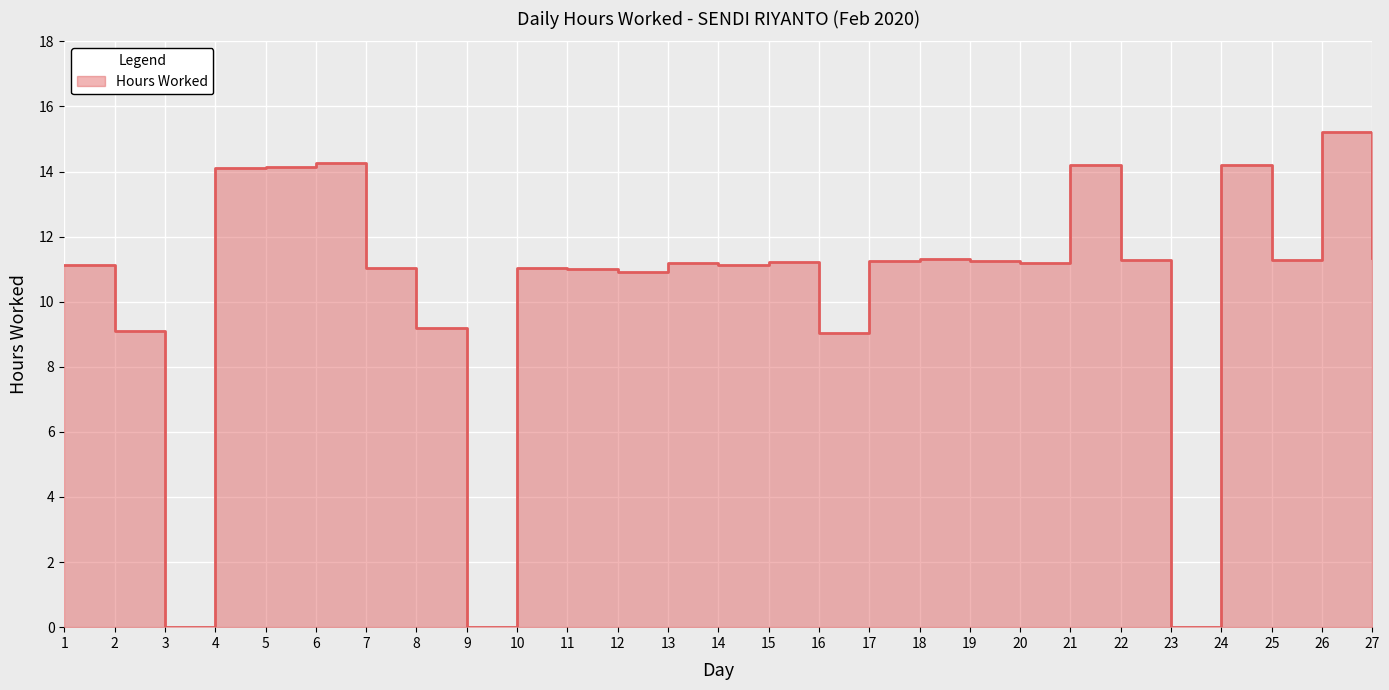

The chart shows a value of 11.0 at 7. True or false?

True